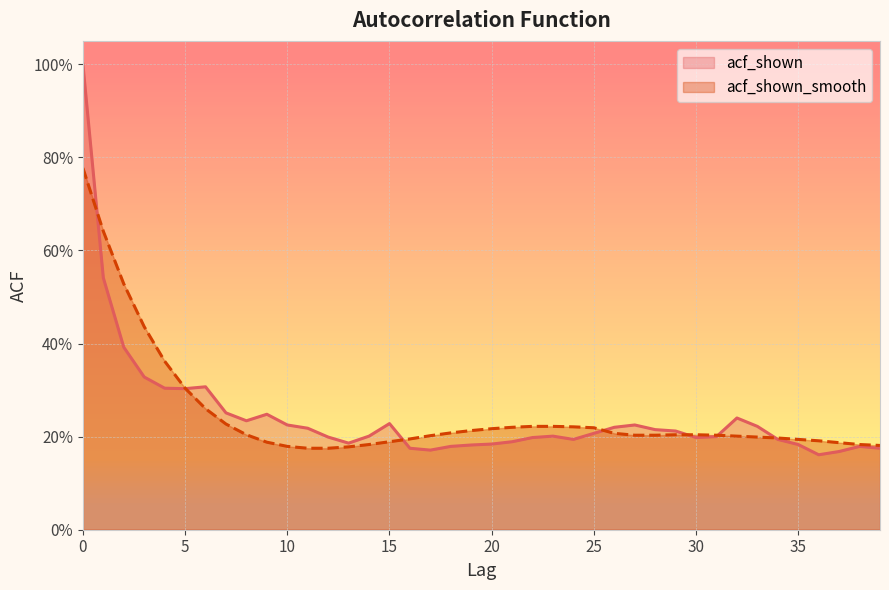

Reading right to left, extract all data points from this chart.

acf_shown: 0.2	0.2	0.2	0.2	0.2	0.2	0.2	0.2	0.2	0.2	0.2	0.2	0.2	0.2	0.2	0.2	0.2	0.2	0.2	0.2	0.2	0.2	0.2	0.2	0.2	0.2	0.2	0.2	0.2	0.2	0.2	0.2	0.3	0.3	0.3	0.3	0.3	0.4	0.5	1.0
acf_shown_smooth: 0.2	0.2	0.2	0.2	0.2	0.2	0.2	0.2	0.2	0.2	0.2	0.2	0.2	0.2	0.2	0.2	0.2	0.2	0.2	0.2	0.2	0.2	0.2	0.2	0.2	0.2	0.2	0.2	0.2	0.2	0.2	0.2	0.2	0.3	0.3	0.4	0.4	0.5	0.6	0.8